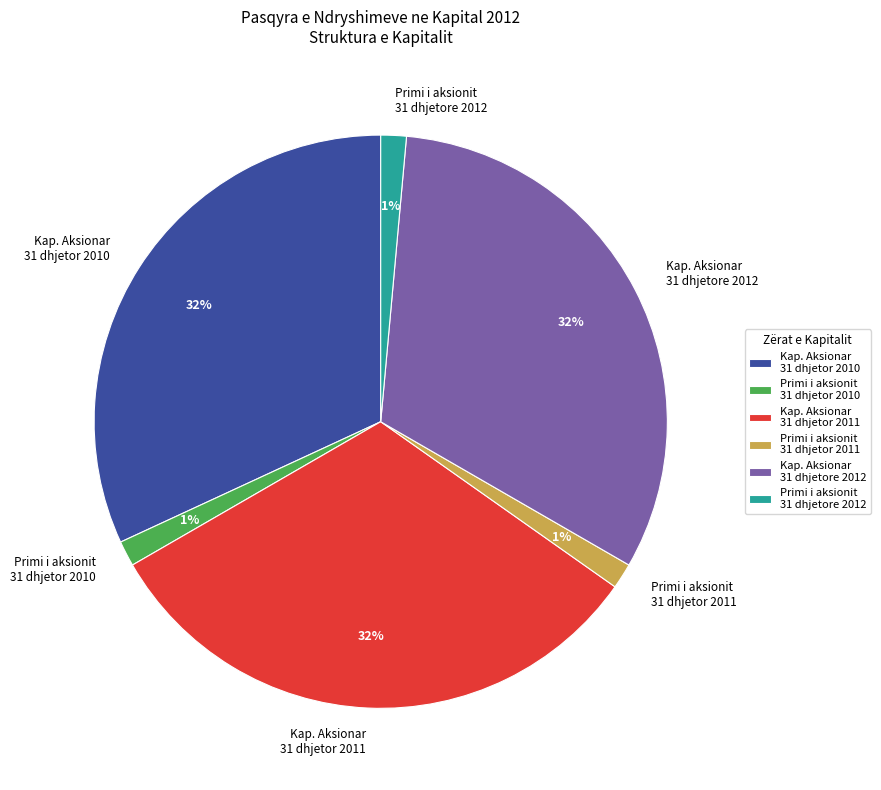

Approximately how many times larger is the value at Primi i aksionit 31 dhjetore 2012 compared to Primi i aksionit 31 dhjetor 2010?

1.0